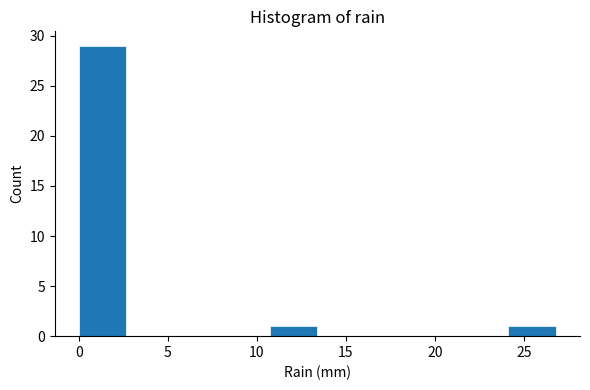

How tall is the bar that spans 10.5 to 13.5 on the x-axis? Neither the bar edges nor the heights are printed on the chart, so give them approximately, as read against the axes.

1